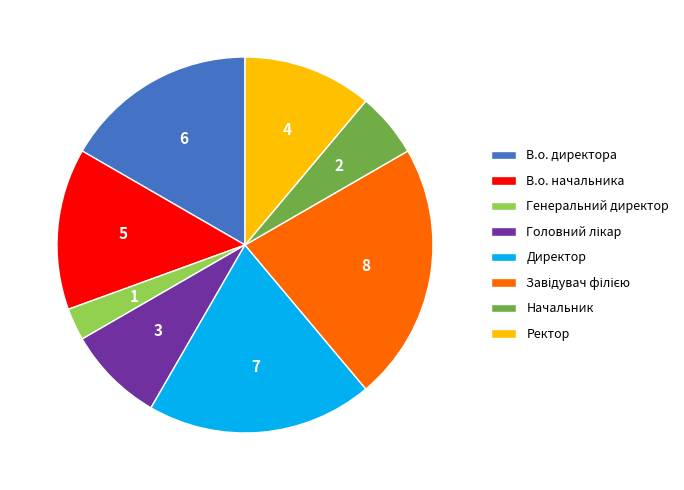

Which has a higher value, В.о. начальника or Генеральний директор?

В.о. начальника